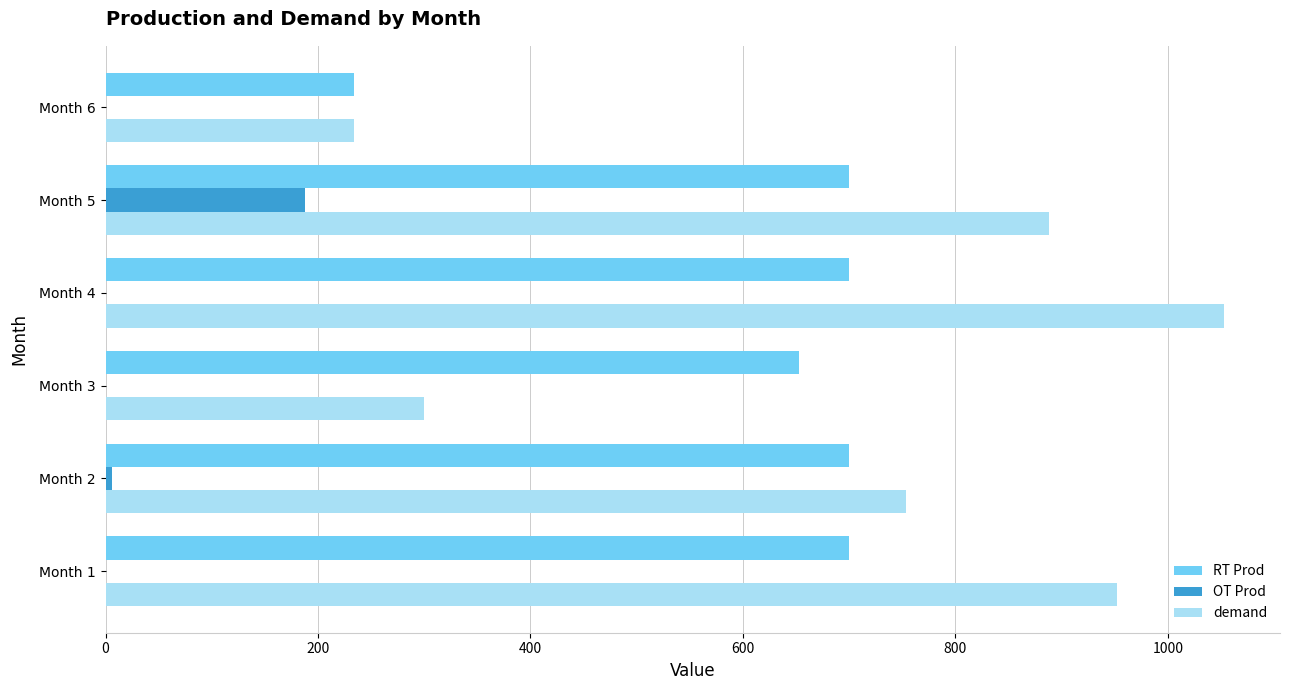

What is the sum of all OT Prod values?

194